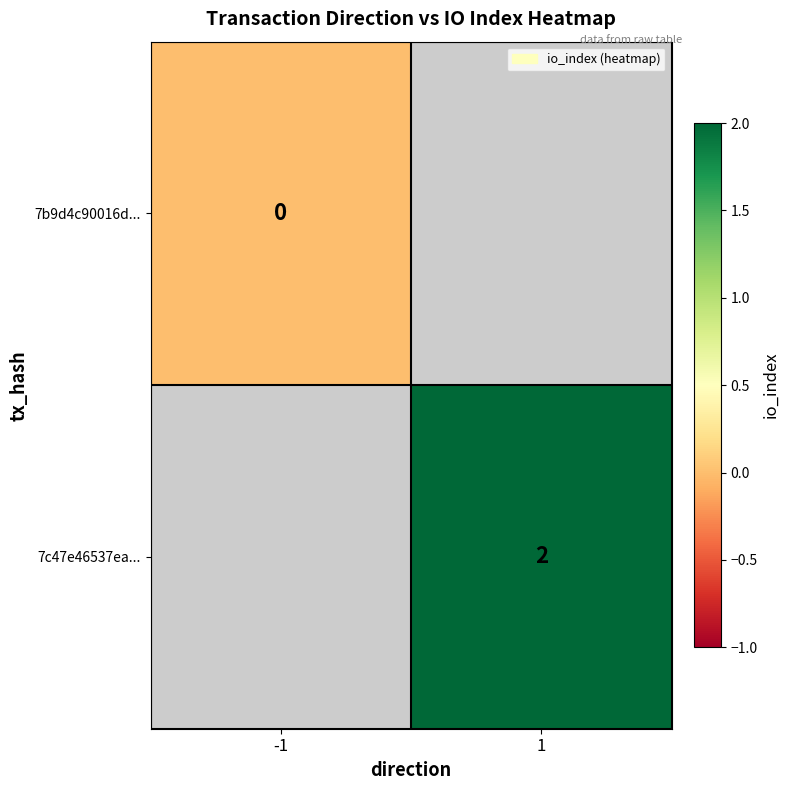

At how many categories does at least one series exceed 0?

1